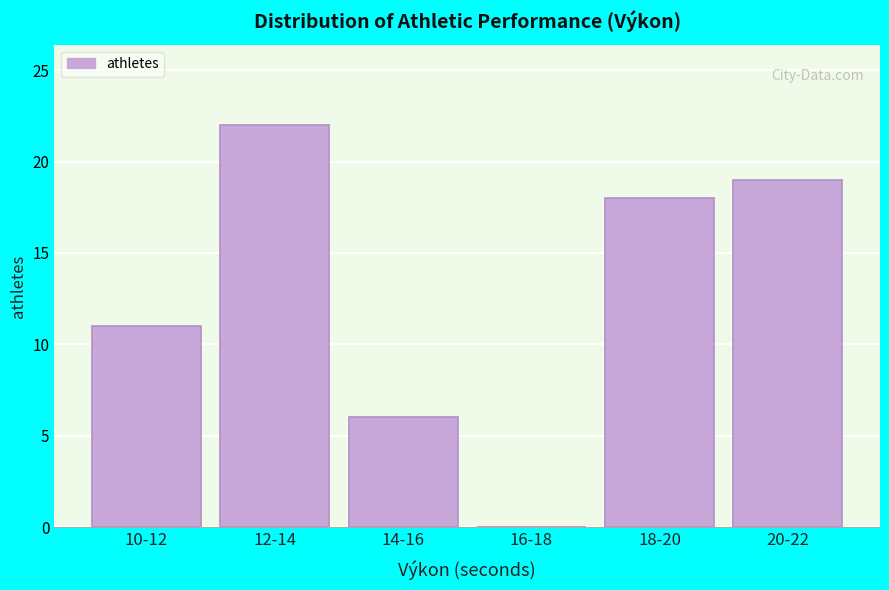

Reading left to right, extract all data points from this chart.

10-12=11	12-14=22	14-16=6	16-18=0	18-20=18	20-22=19